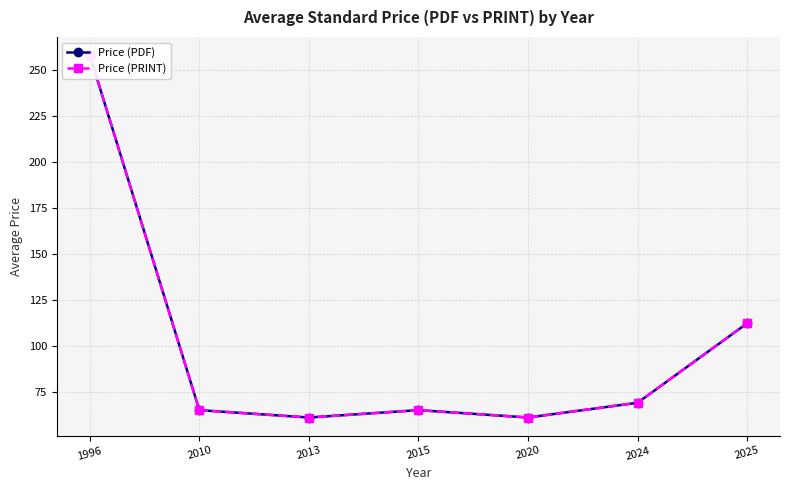

Read the Price (PDF) value at 2025.

112.2